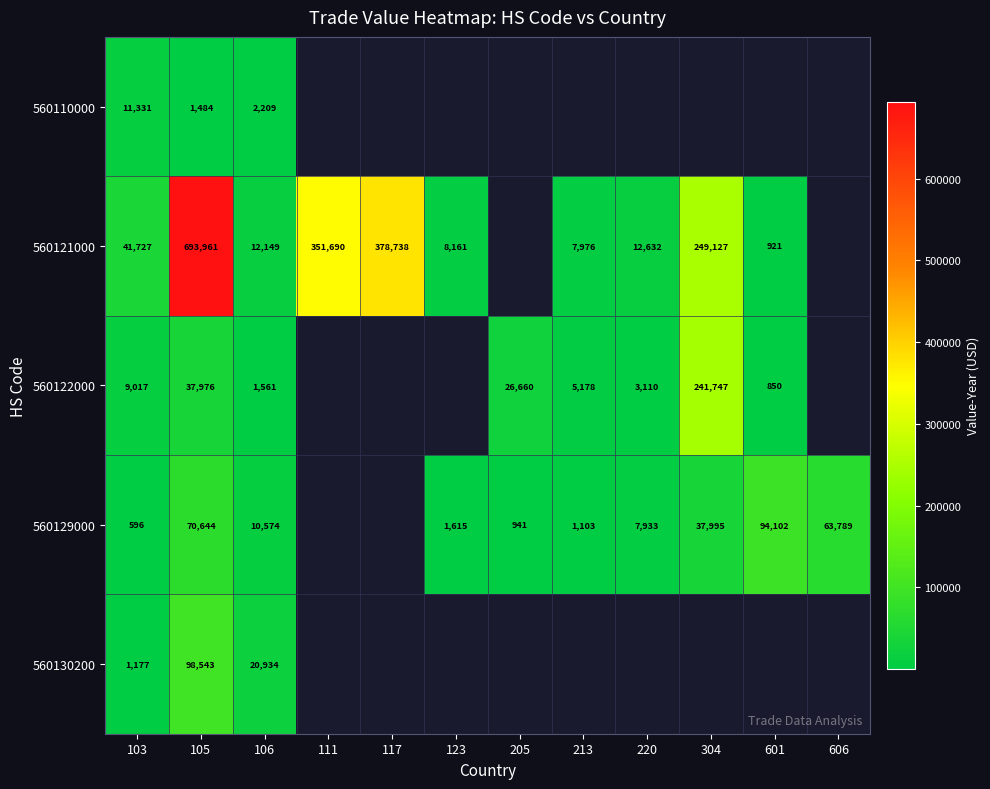

Which series changed the most between 103 and 106?

560121000